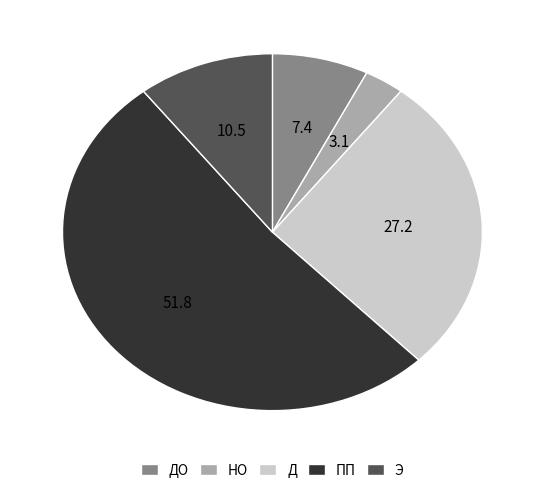

True or false: ДО accounts for 7% of the total.

True